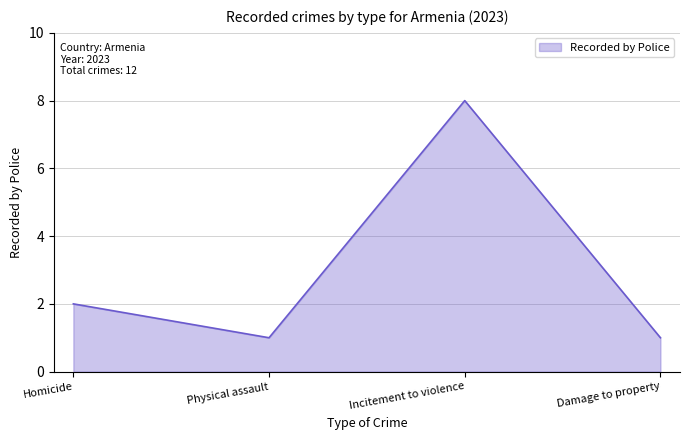

Reading left to right, list all the values displayed in this chart.

2	1	8	1